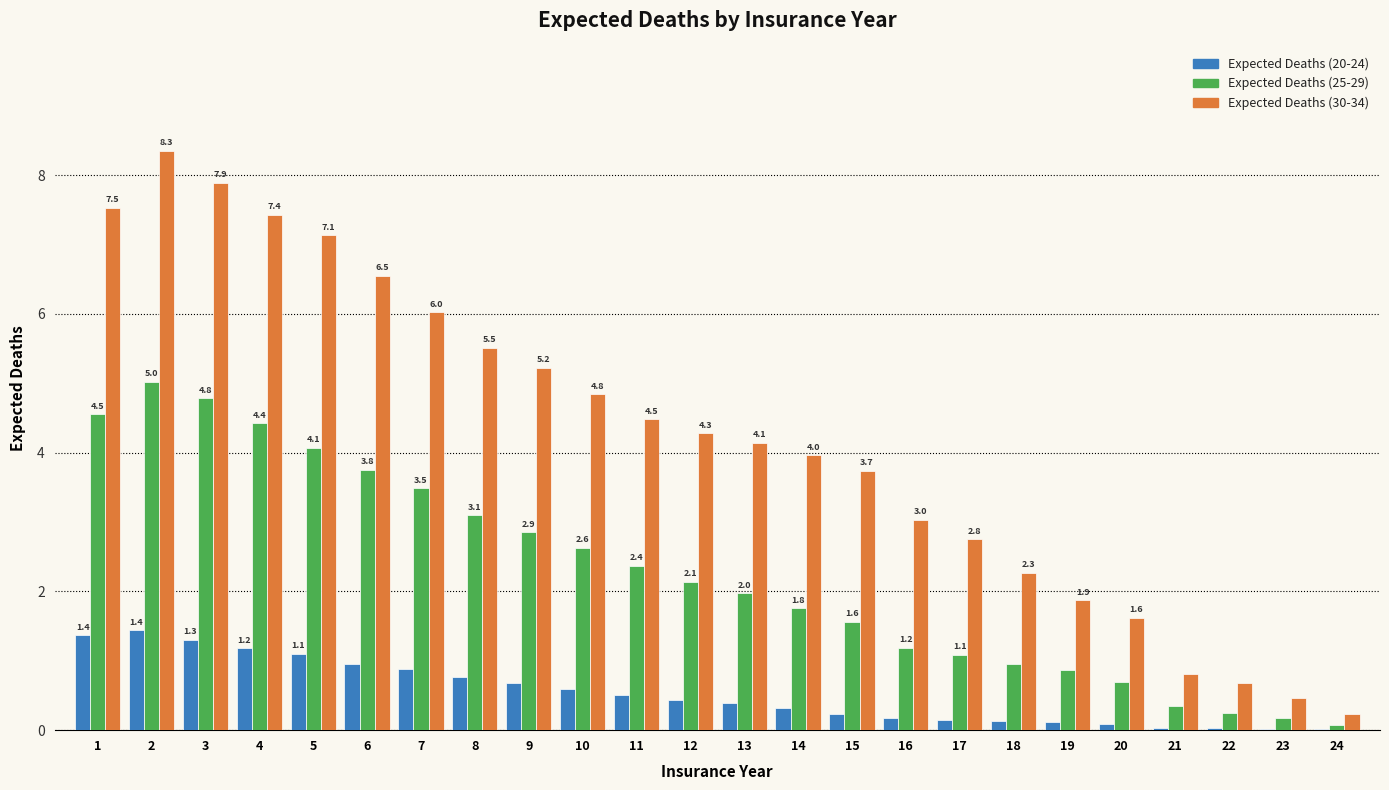

The Expected Deaths (25-29) series shows 0.7 at 16. True or false?

False